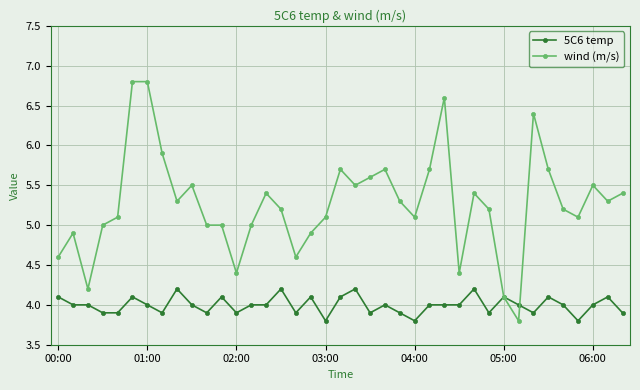

List the series in order of their overall mean, highest first.

wind (m/s), 5C6 temp